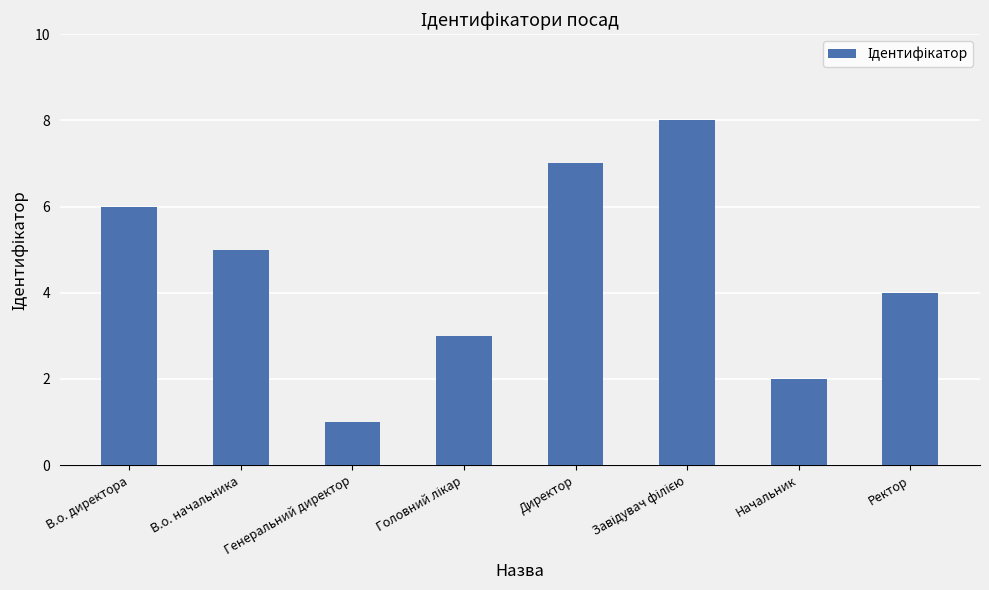

What is the change in value from В.о. начальника to Генеральний директор?

-4